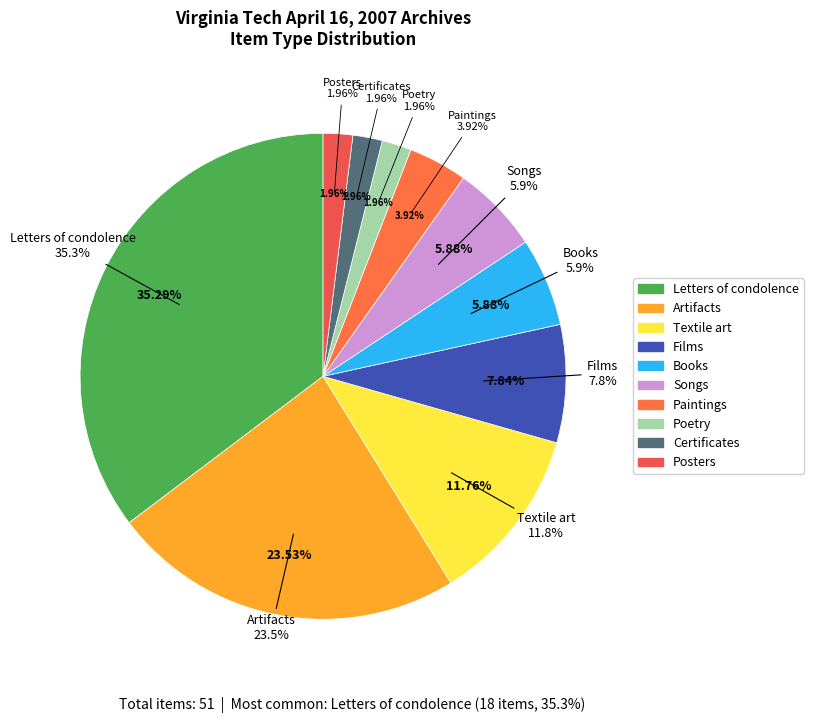

Does Songs account for over 50% of the chart?

No